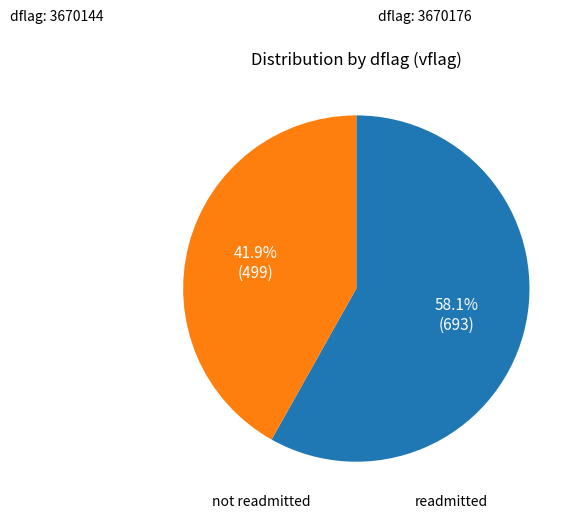

Does any single category account for the majority?

Yes